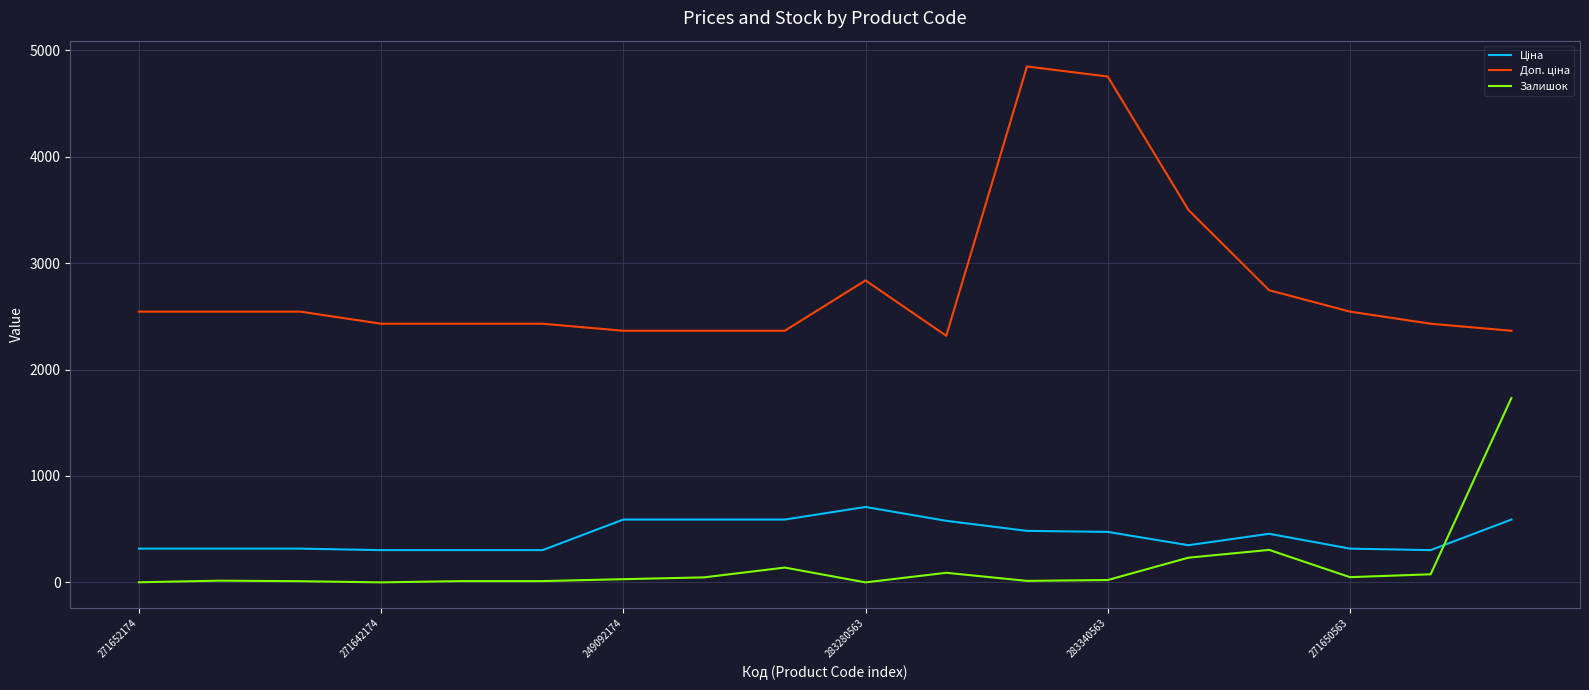

What is the greatest value displayed?

4845.9